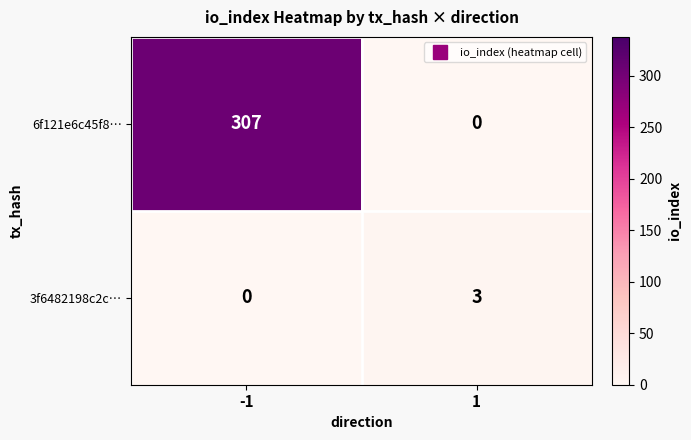

Rank the series by their average value, from highest to lowest.

6f121e6c45f8…, 3f6482198c2c…